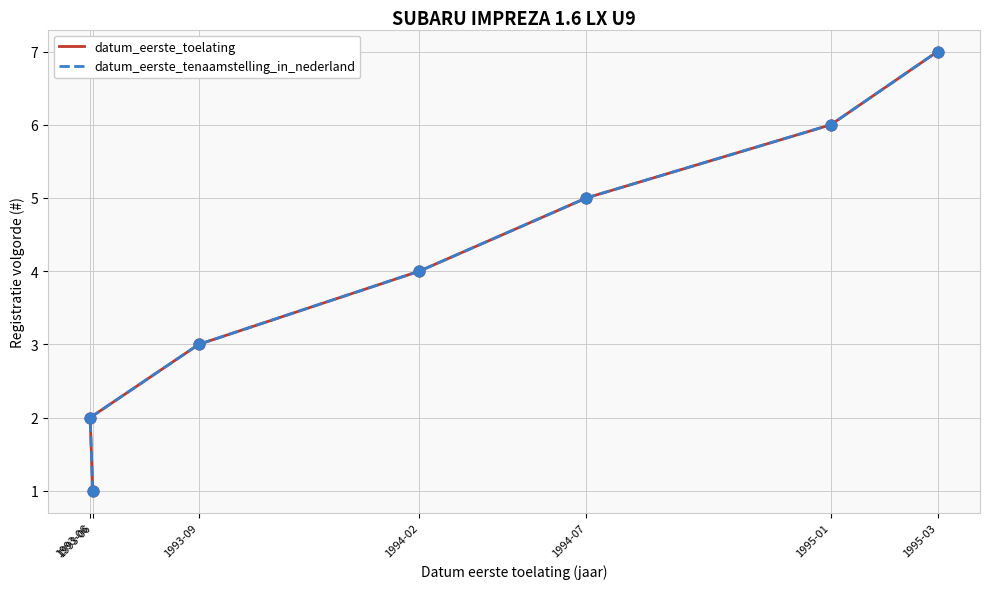

At how many categories does at least one series exceed 6?

1